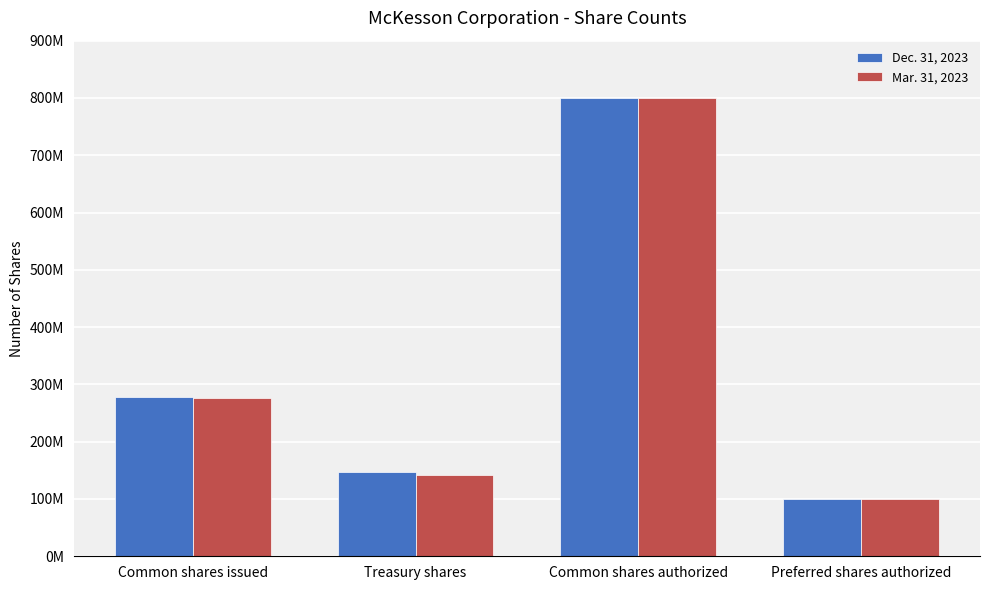

Are the bars horizontal?

No